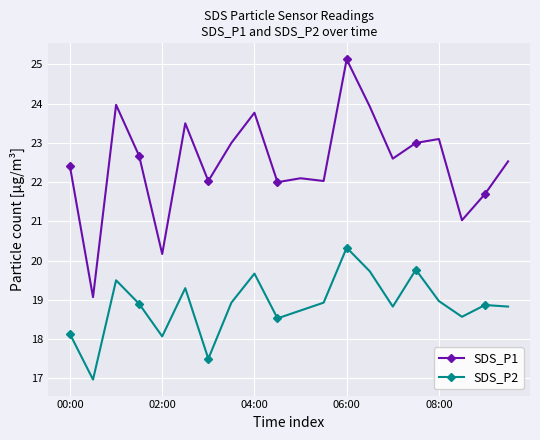

In SDS_P1, how many points are higher than both neighbors (excluding endpoints)?

6